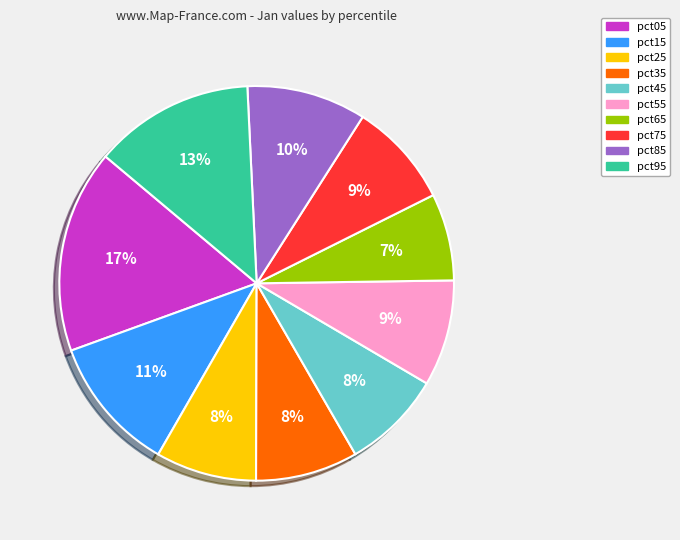

Is pct85 the majority of the pie?

No